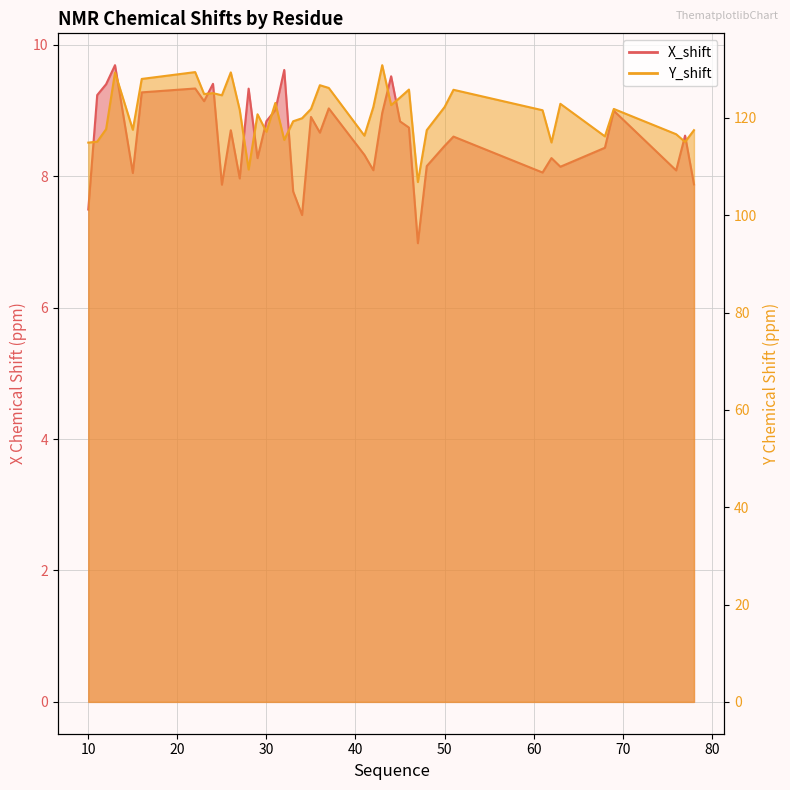

True or false: X_shift and Y_shift cross at least once.

False